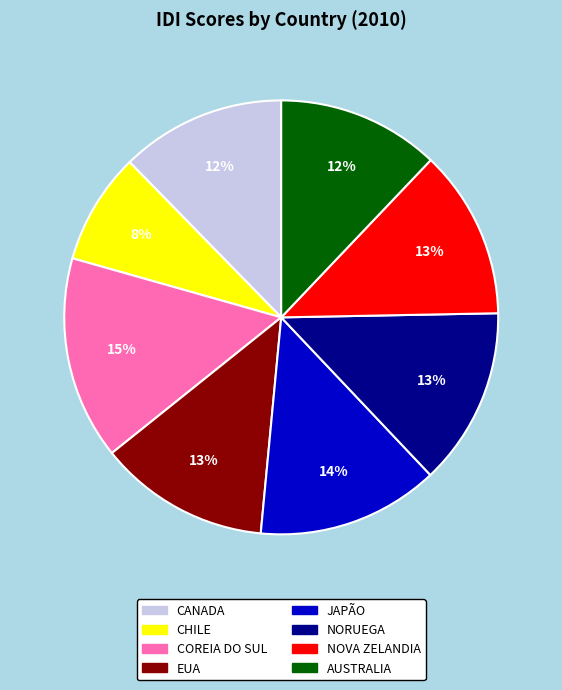

The CANADA slice represents 12% of the pie. True or false?

True